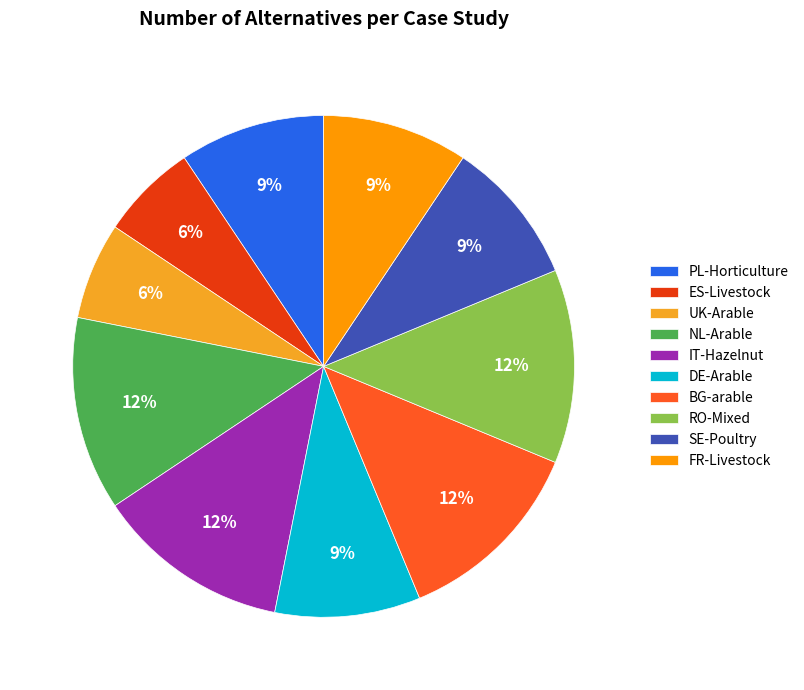

To the nearest percent, what is the average slice percentage?

10%